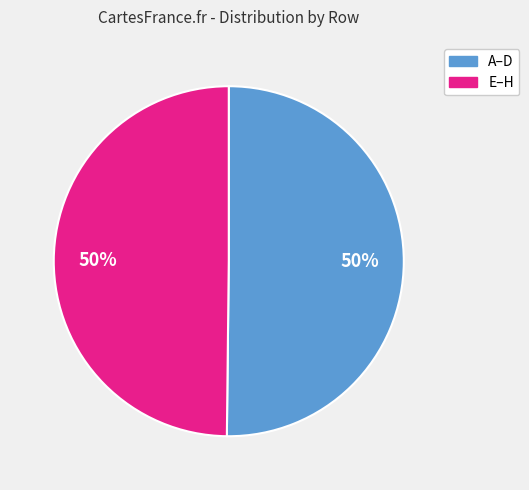

Approximately how many times larger is the value at E–H compared to A–D?

1.0